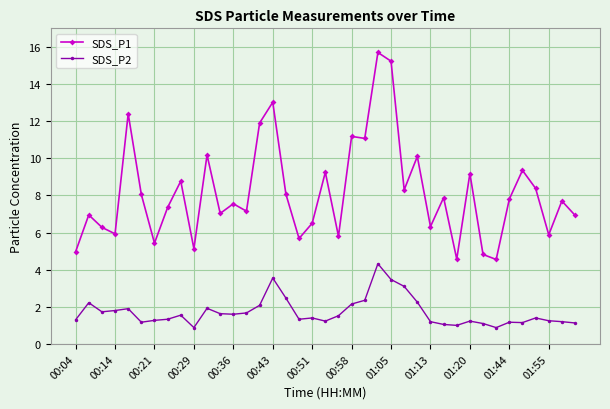

Rank the series by their maximum value, from lowest to highest.

SDS_P2, SDS_P1